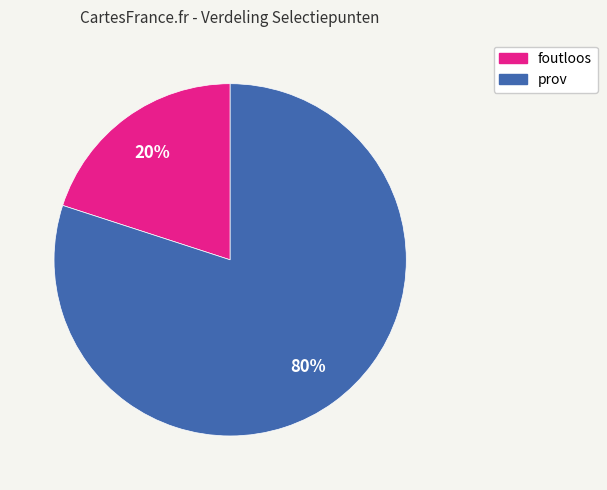

Count the number of slices in the pie.

2